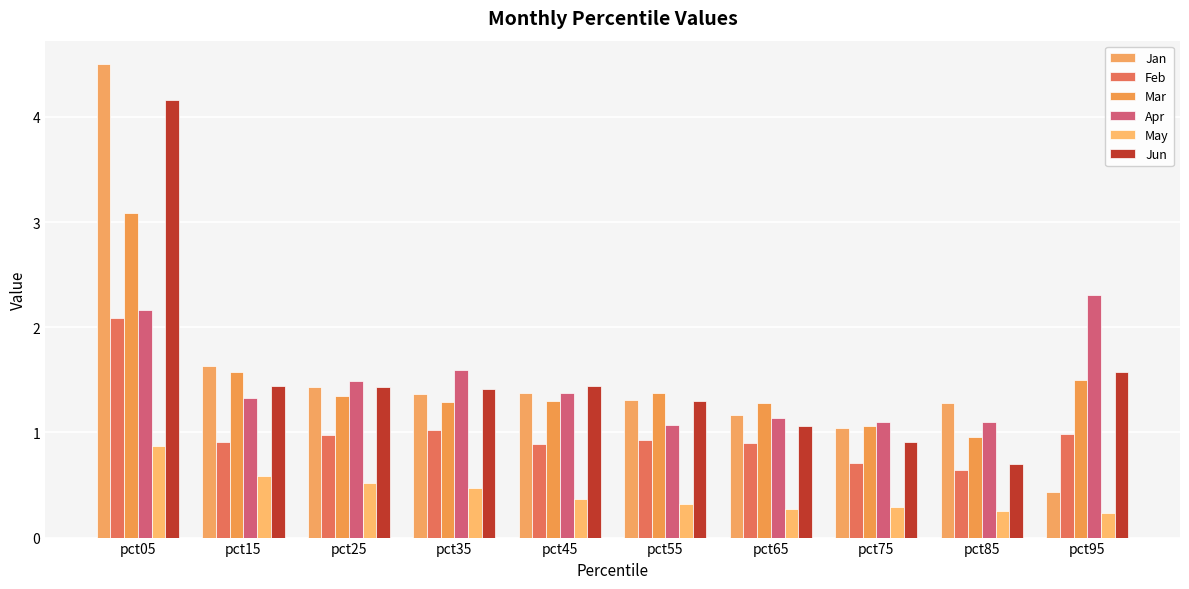

Reading left to right, list all the values displayed in this chart.

Jan: pct05=4.5	pct15=1.6	pct25=1.4	pct35=1.4	pct45=1.4	pct55=1.3	pct65=1.2	pct75=1.0	pct85=1.3	pct95=0.4
Feb: pct05=2.1	pct15=0.9	pct25=1.0	pct35=1.0	pct45=0.9	pct55=0.9	pct65=0.9	pct75=0.7	pct85=0.6	pct95=1.0
Mar: pct05=3.1	pct15=1.6	pct25=1.3	pct35=1.3	pct45=1.3	pct55=1.4	pct65=1.3	pct75=1.1	pct85=1.0	pct95=1.5
Apr: pct05=2.2	pct15=1.3	pct25=1.5	pct35=1.6	pct45=1.4	pct55=1.1	pct65=1.1	pct75=1.1	pct85=1.1	pct95=2.3
May: pct05=0.9	pct15=0.6	pct25=0.5	pct35=0.5	pct45=0.4	pct55=0.3	pct65=0.3	pct75=0.3	pct85=0.3	pct95=0.2
Jun: pct05=4.2	pct15=1.4	pct25=1.4	pct35=1.4	pct45=1.4	pct55=1.3	pct65=1.1	pct75=0.9	pct85=0.7	pct95=1.6